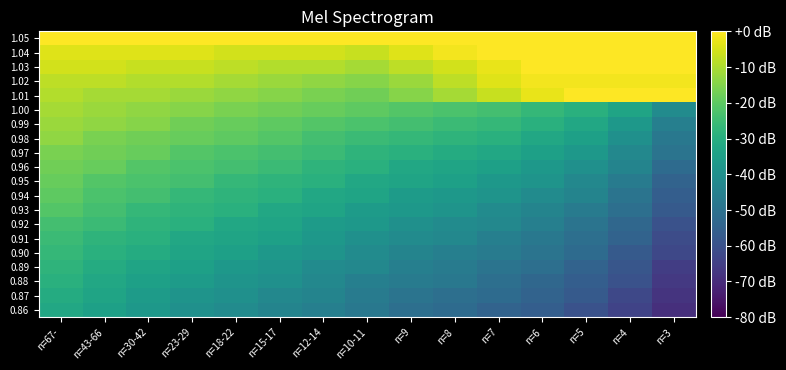

How many distinct data groups are displayed?

20